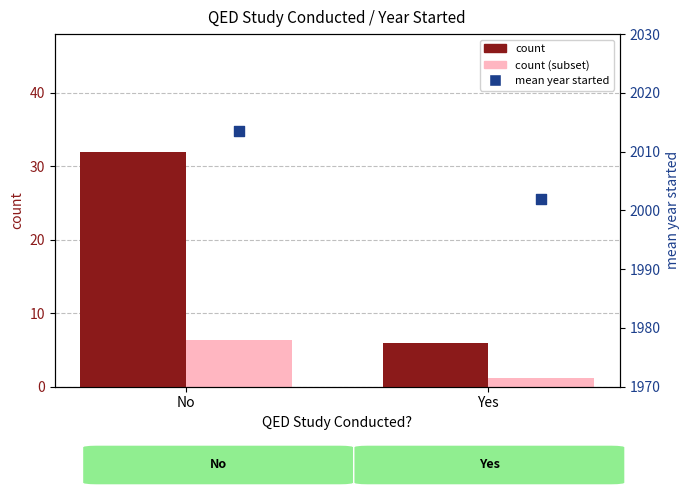

Which series has the largest total across all categories?

mean year started